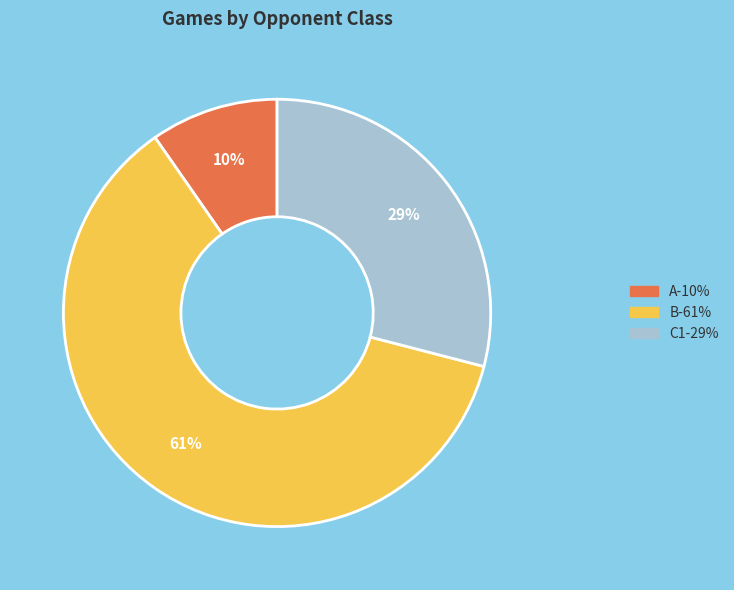

To the nearest percent, what percentage of the pie is B?

61%